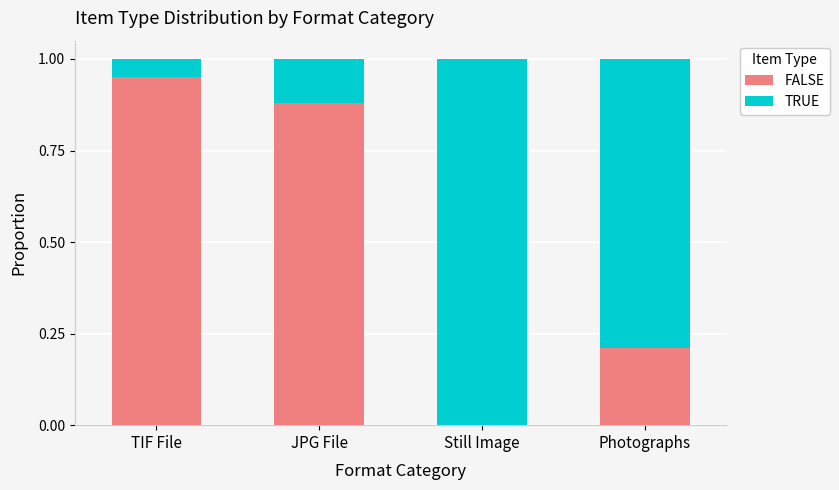

What is the sum of the FALSE values at TIF File and Photographs?

1.2